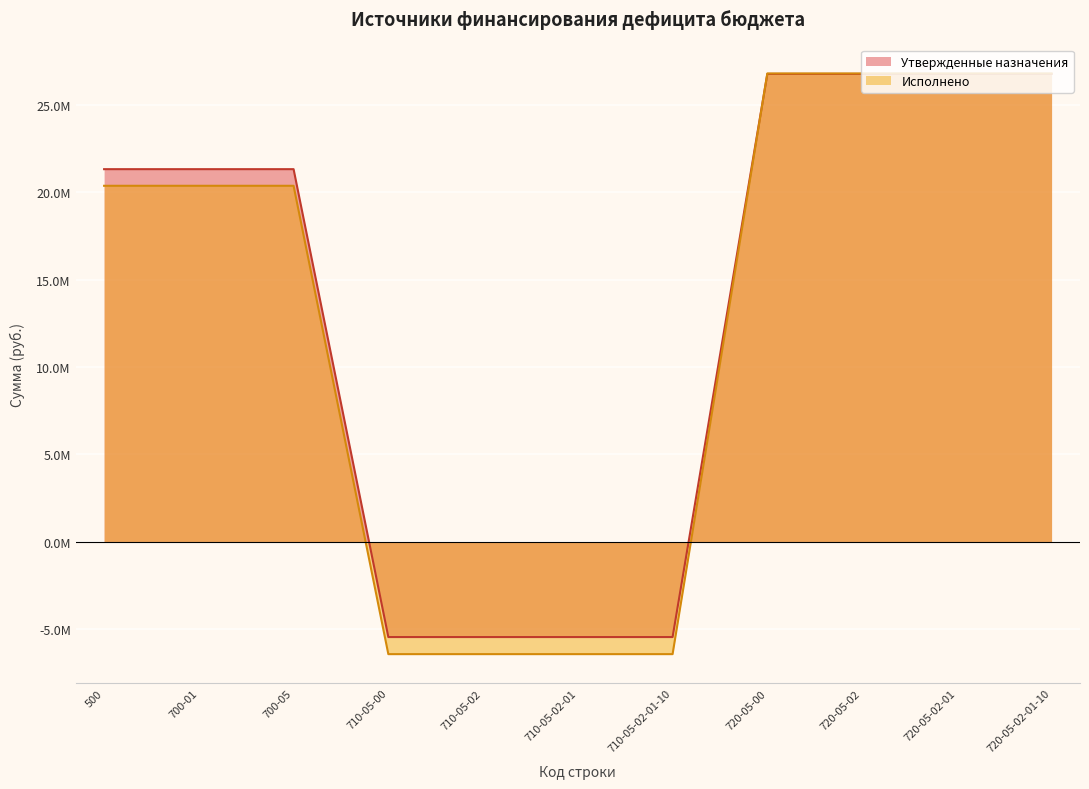

Which has a higher value, 710-05-00 or 700-05?

700-05